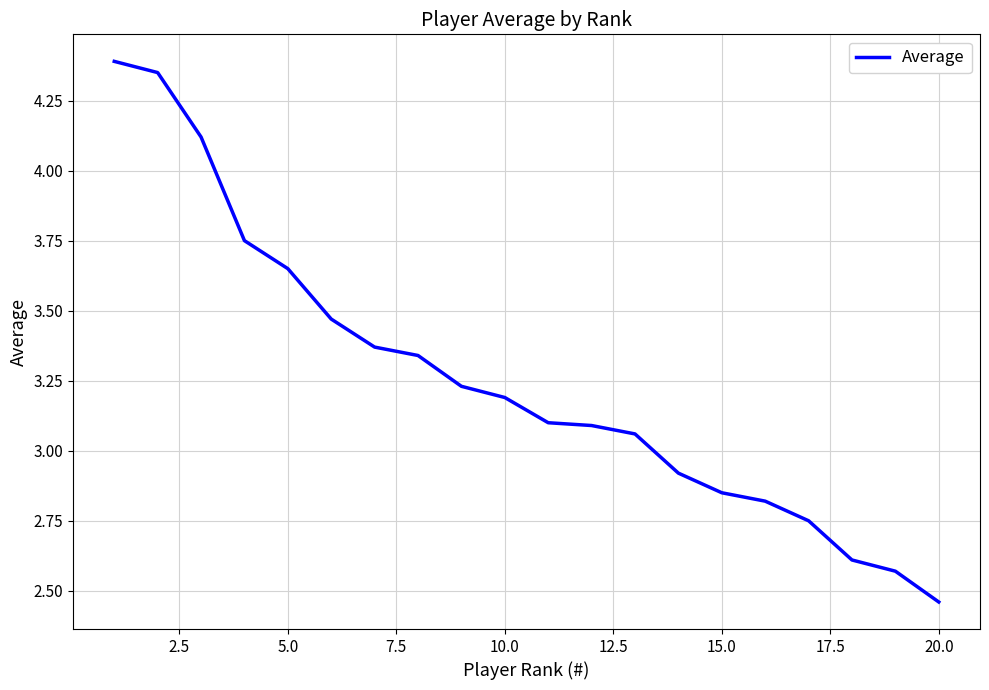

What is the greatest value displayed?

4.4